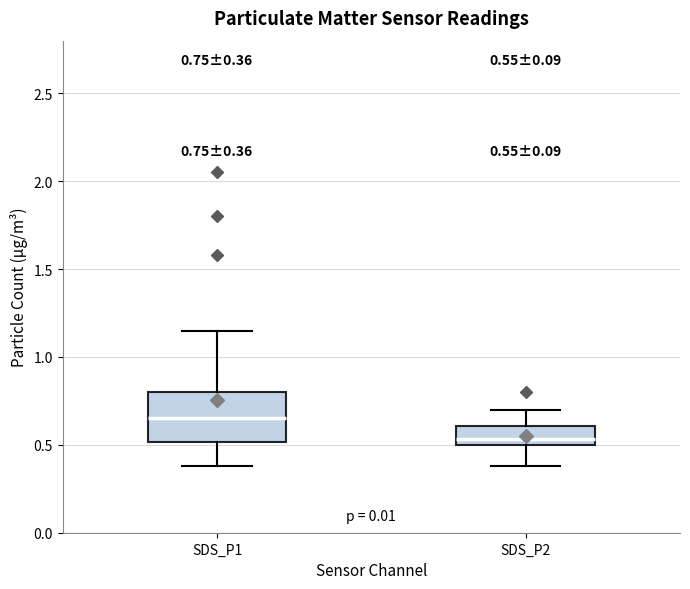

Which box's median line is the lowest?

SDS_P2